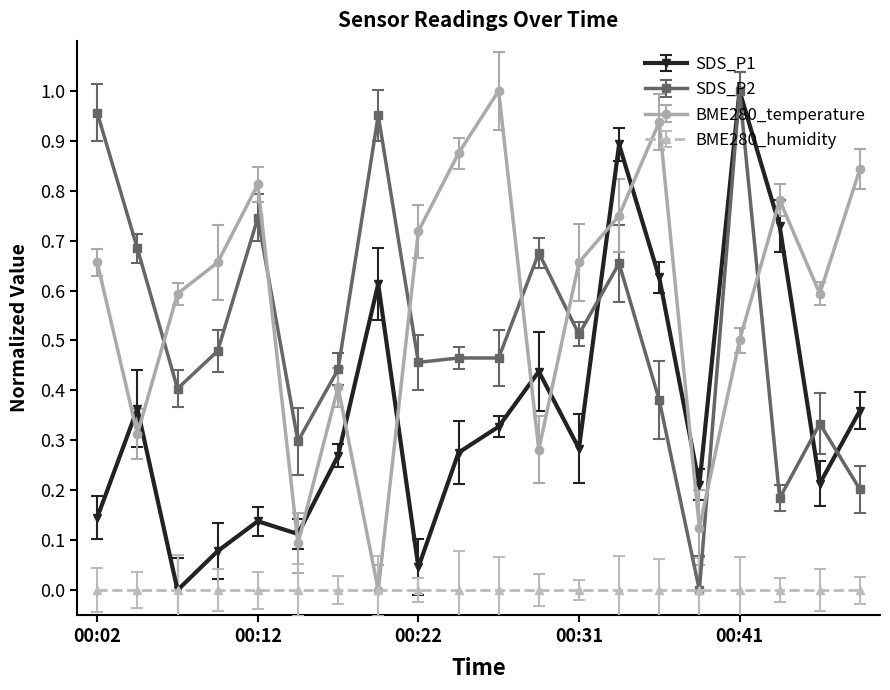

In BME280_temperature, how many points are higher than both neighbors (excluding endpoints)?

5